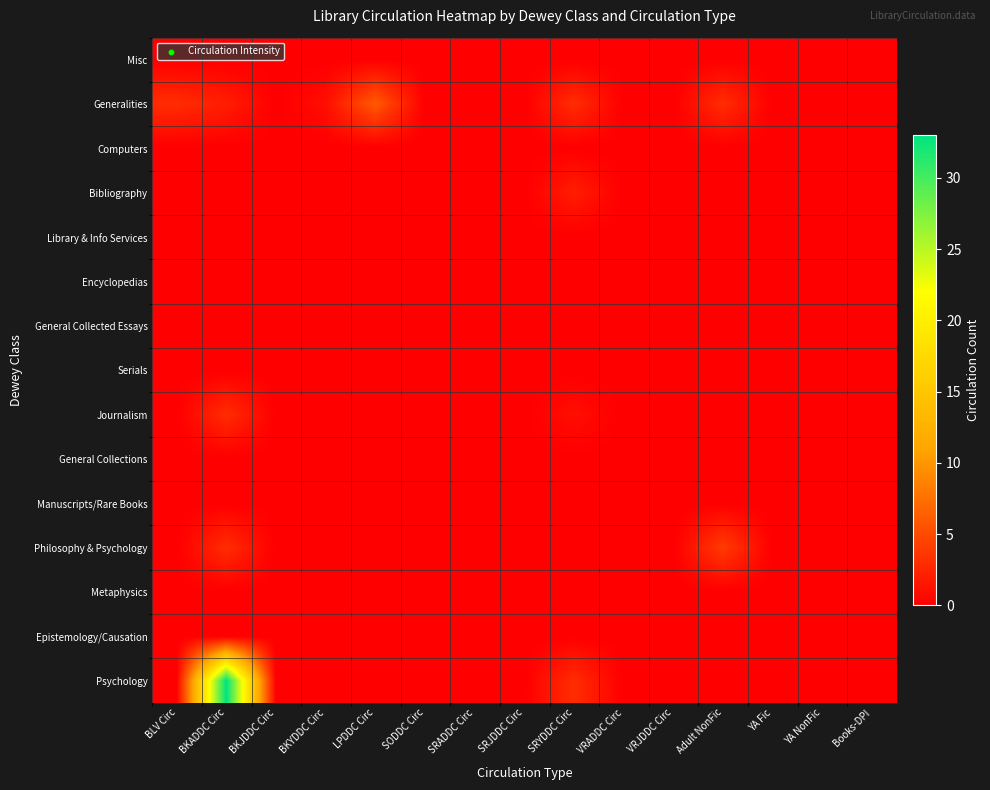

How many data points does each series have?

15